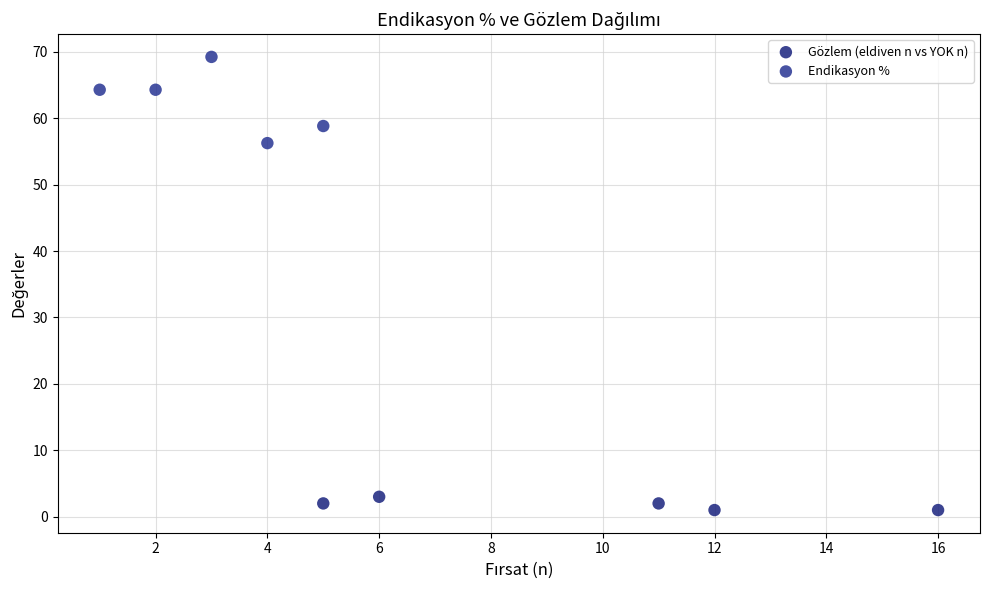

Which series contains the highest Y value?

Endikasyon %